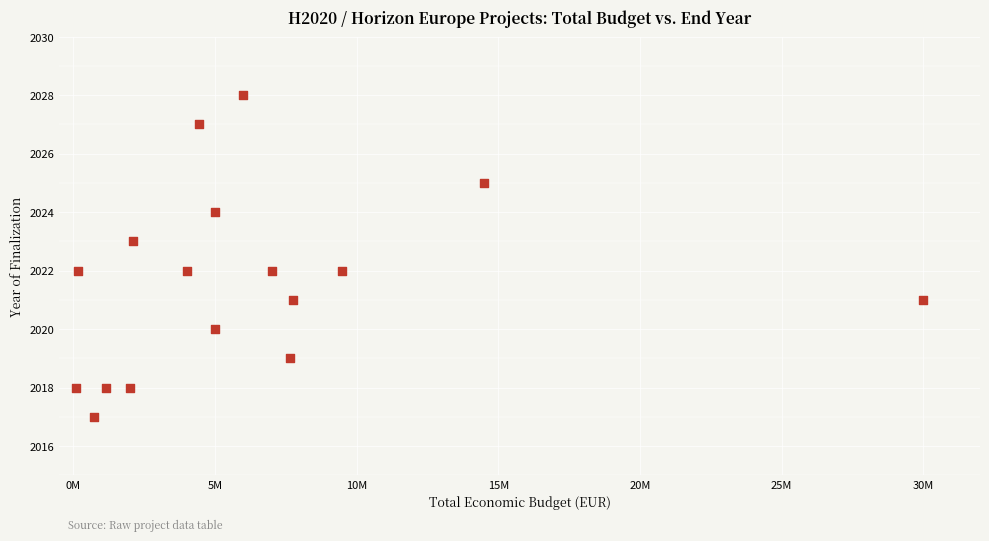

What is the range of X values (max minus min)?

29908540